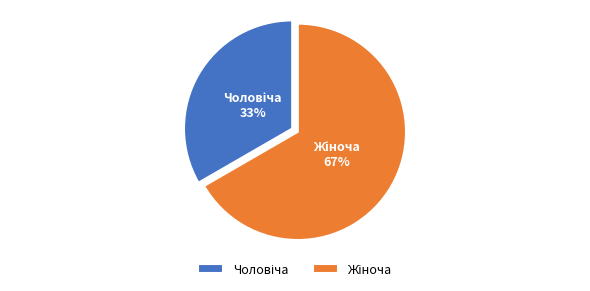

Is there any slice that represents more than half of the pie?

Yes